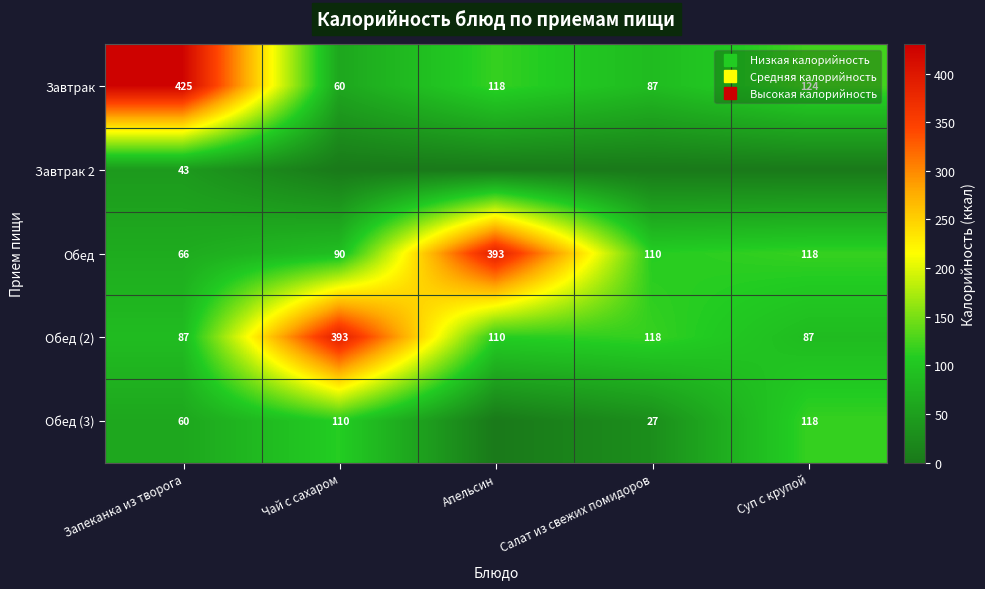

How many series are shown in this chart?

5